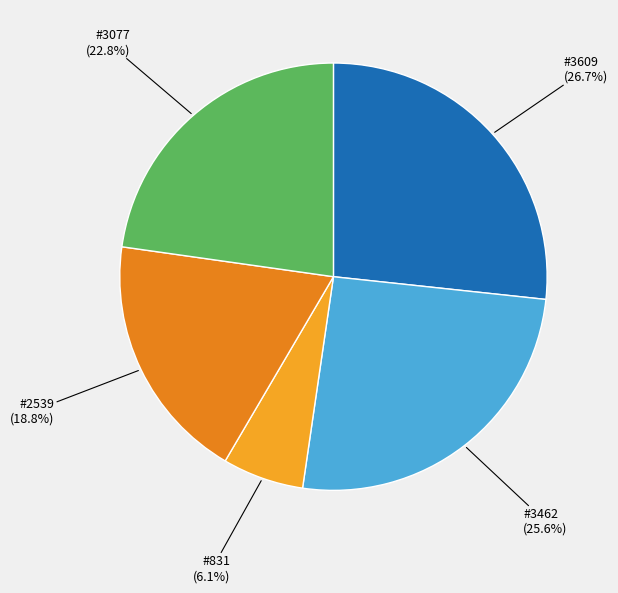

Does any single category account for the majority?

No